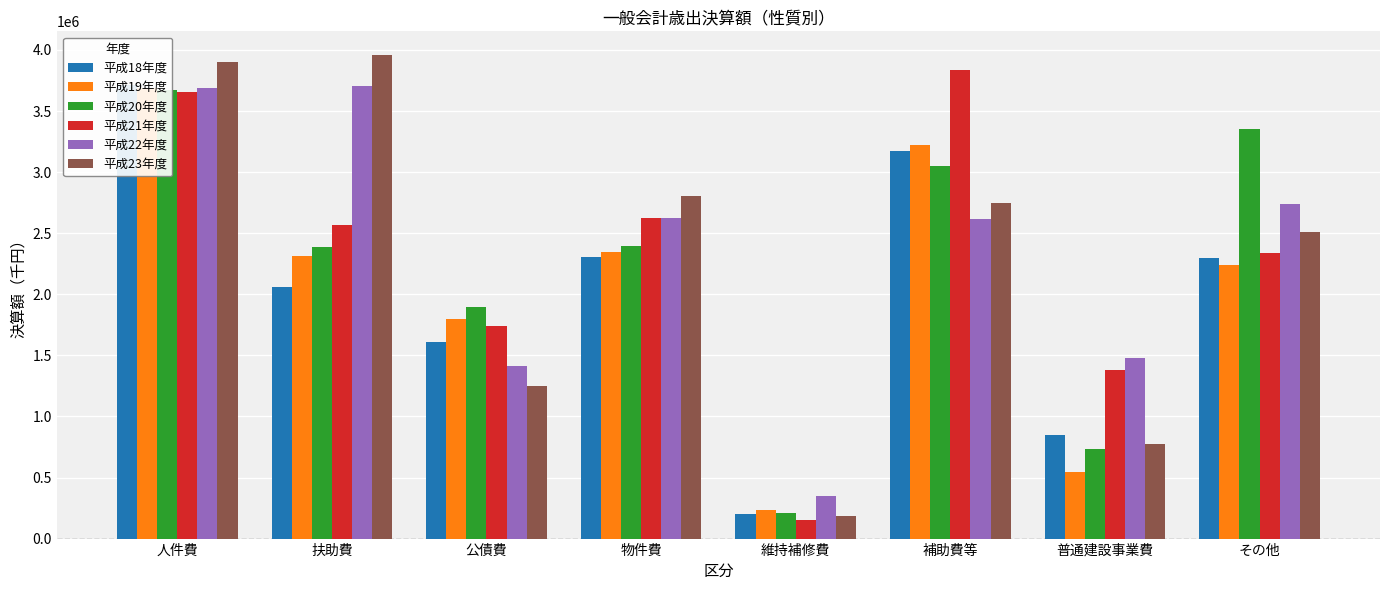

Does the chart contain any negative values?

No